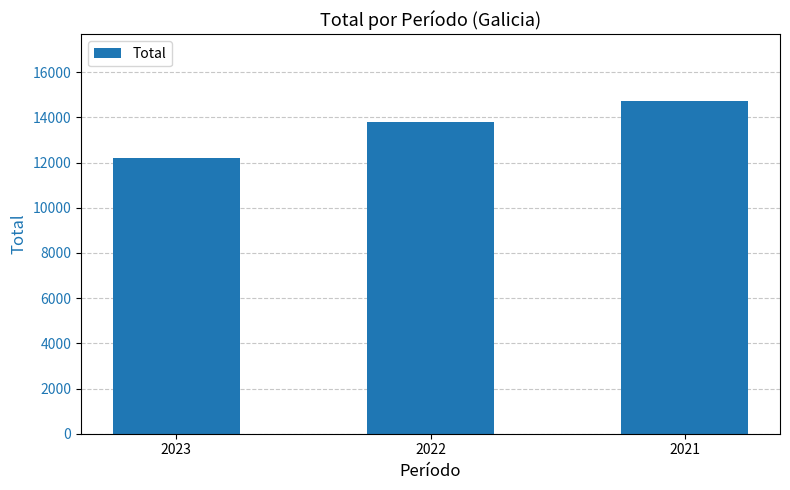

The chart shows a value of 14729 at 2021. True or false?

True